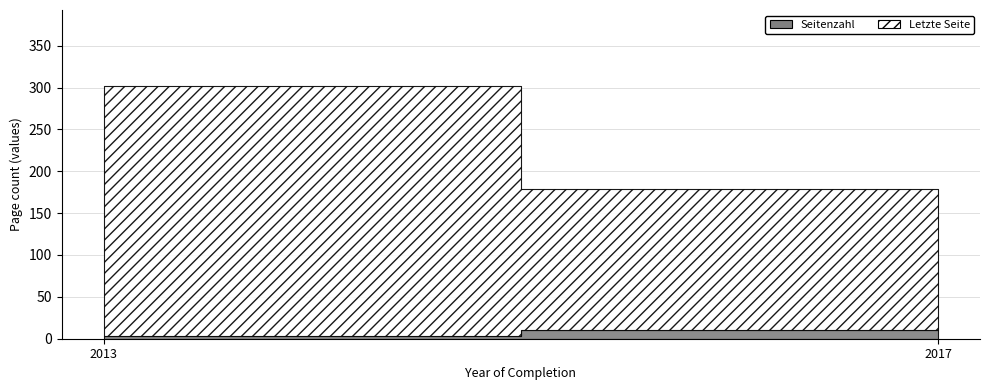

Which series has the largest total across all categories?

Letzte Seite